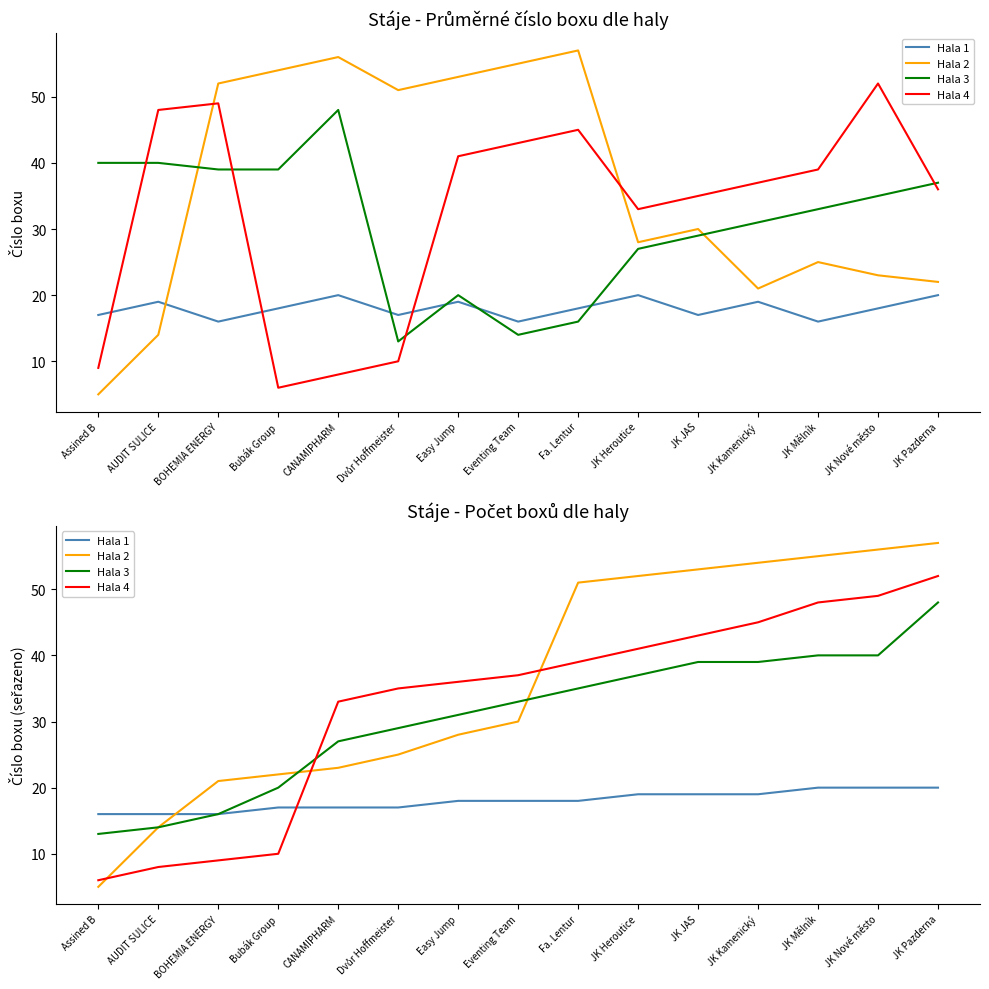

True or false: Hala 4 has more than 2 points higher than both neighbors.

False